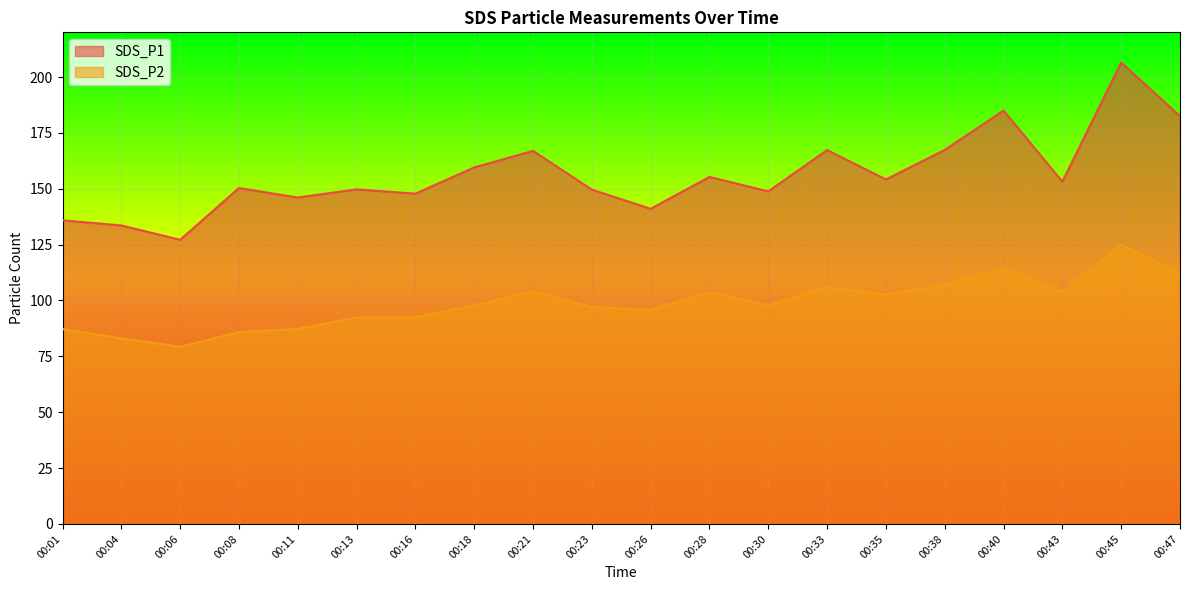

The value of SDS_P2 at 00:01 is 134.5. True or false?

False